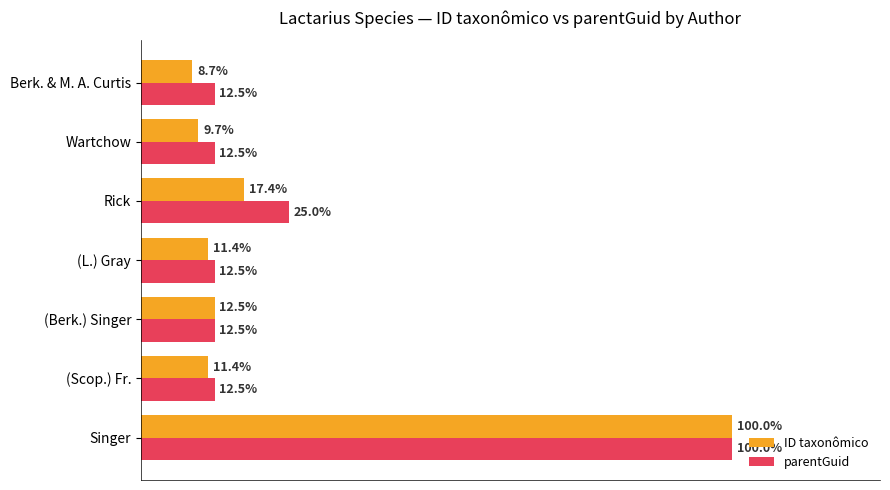

List the series in order of their overall mean, lowest first.

ID taxonômico, parentGuid